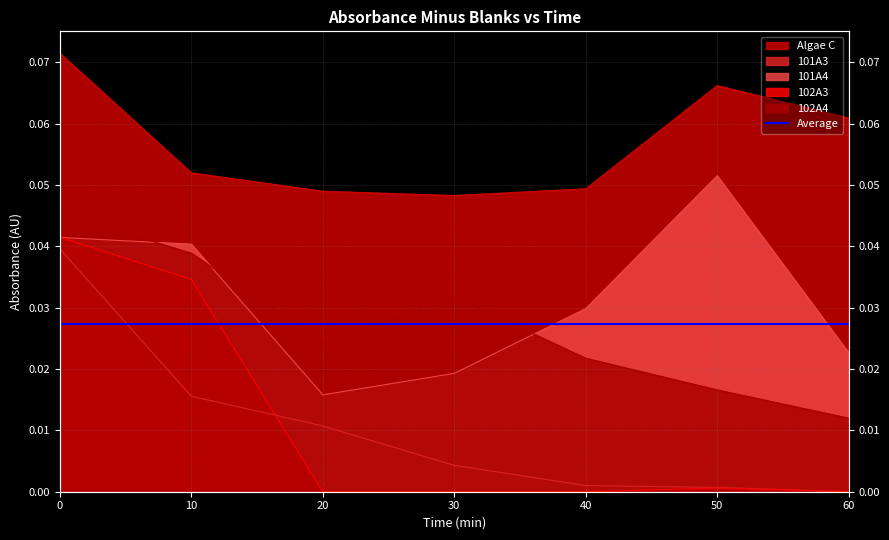

Count the 102A4 values in the range 0 to 1.

7